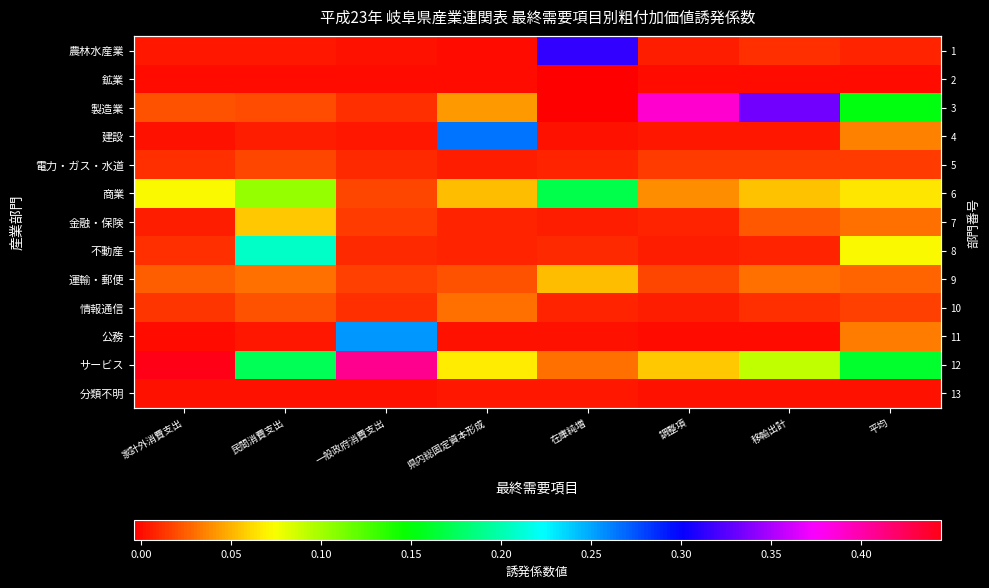

The value of 建設 at 調整項 is 0.0. True or false?

False